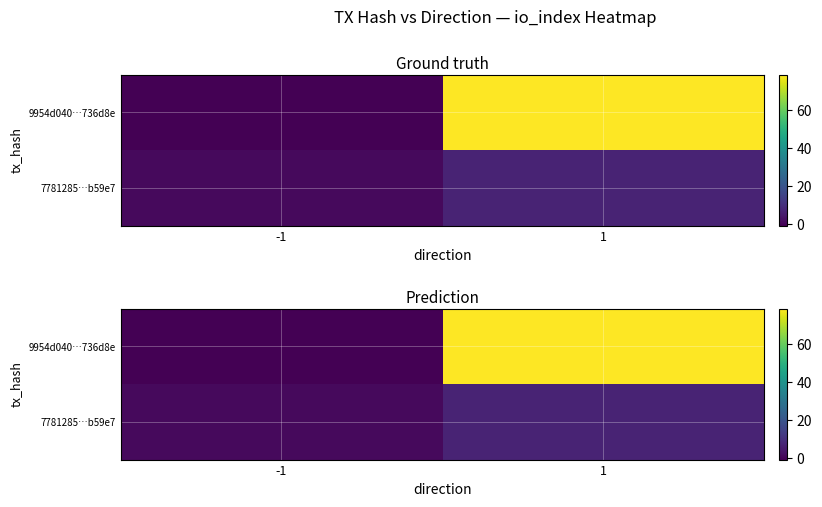

Which category has the lowest value across all series?

-1